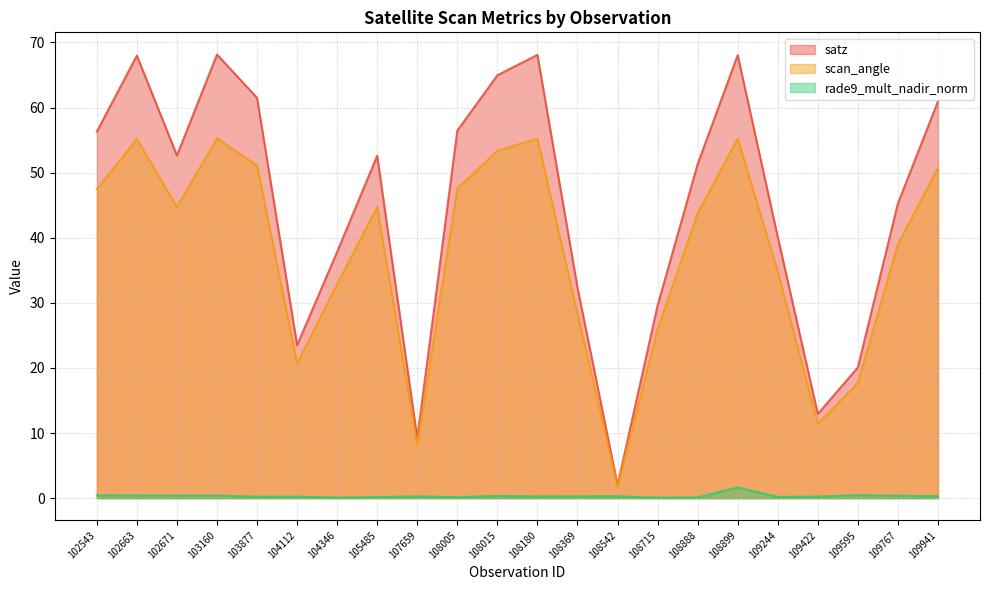

What is the smallest value displayed?

0.1